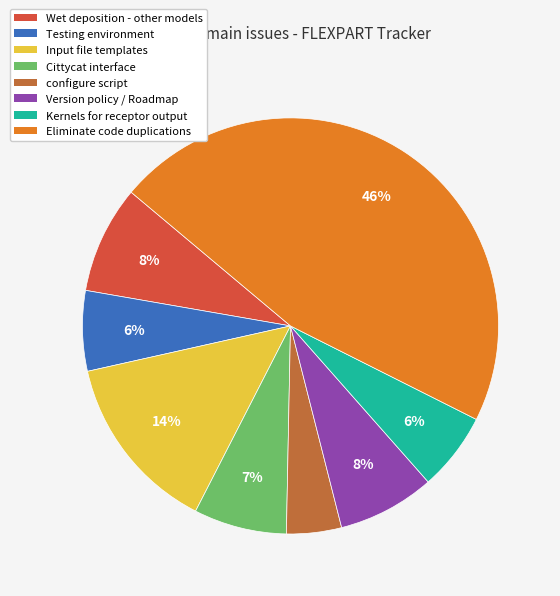

To the nearest percent, what percentage of the pie is Version policy / Roadmap?

8%